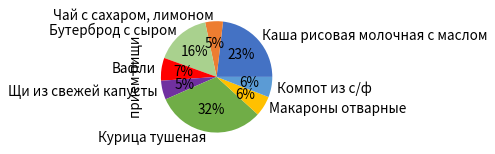

What is the ratio of the value at Макароны отварные to the value at Каша рисовая молочная с маслом?

0.3